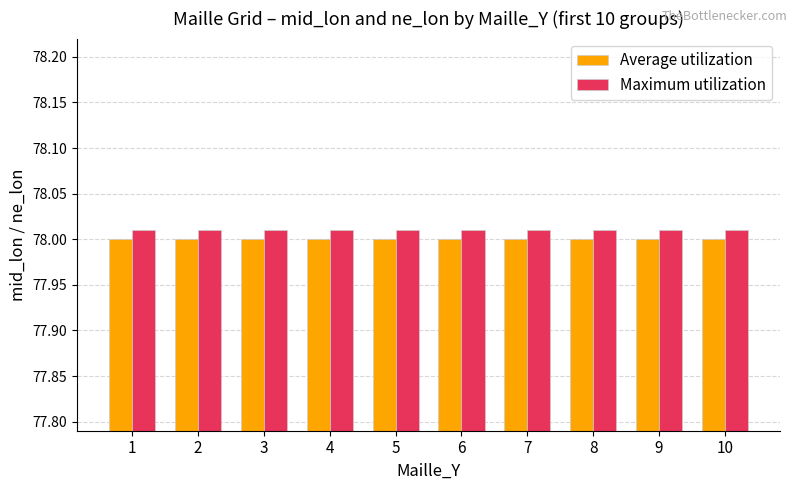

What is the sum of the Maximum utilization values at 10 and 7?

156.0